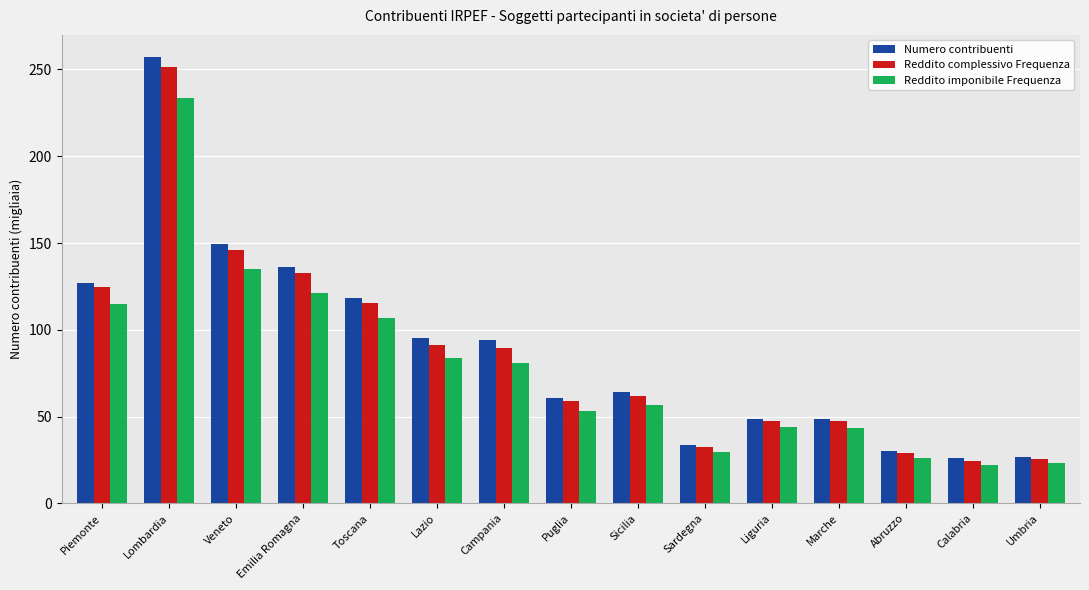

What is the maximum value shown in the chart?

257.1